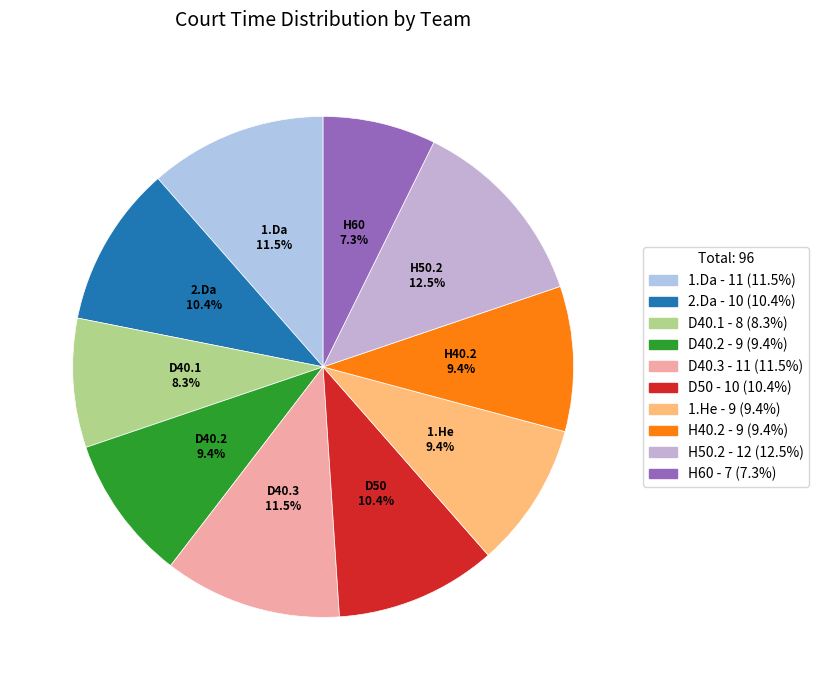

Is there any slice that represents more than half of the pie?

No